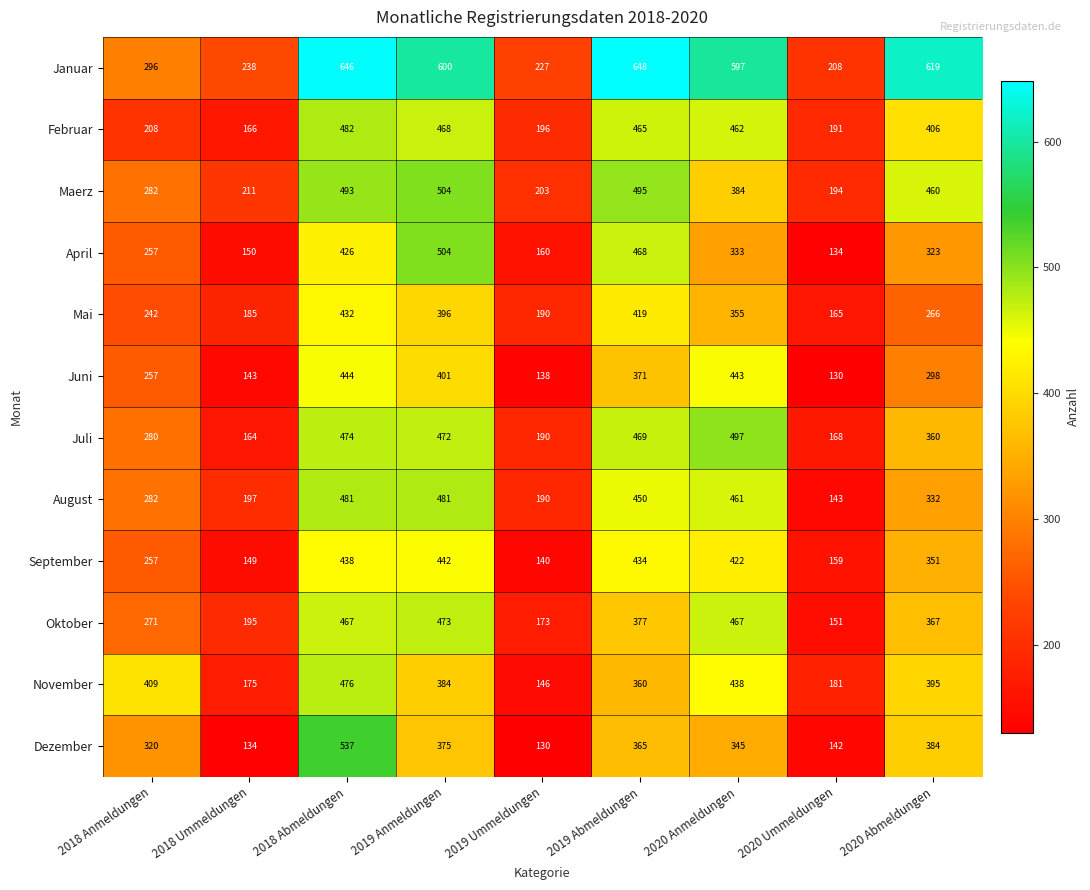

At which category is the sum across all series the highest?

2018 Abmeldungen